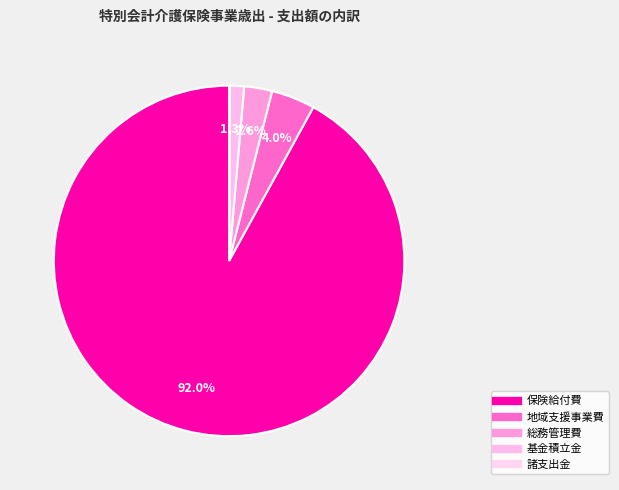

To the nearest percent, what percentage of the pie is 地域支援事業費?

4%